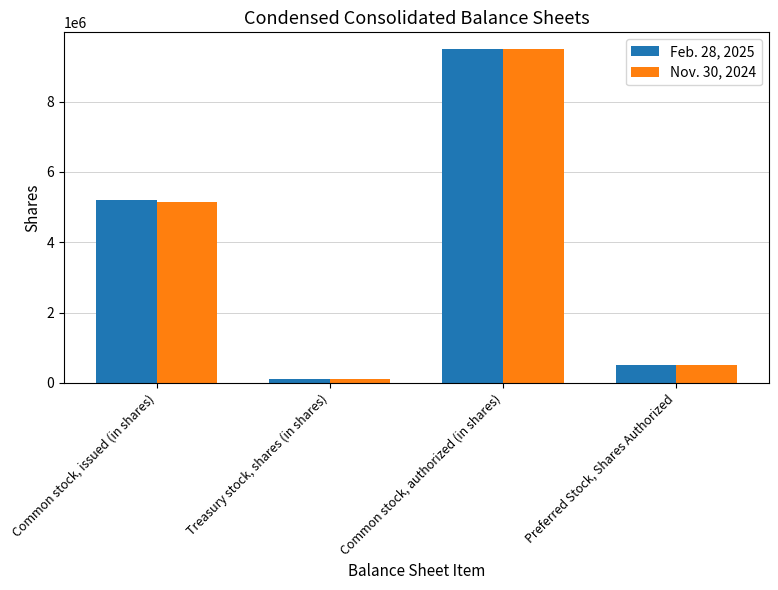

What position from the left is Common stock, issued (in shares)?

1